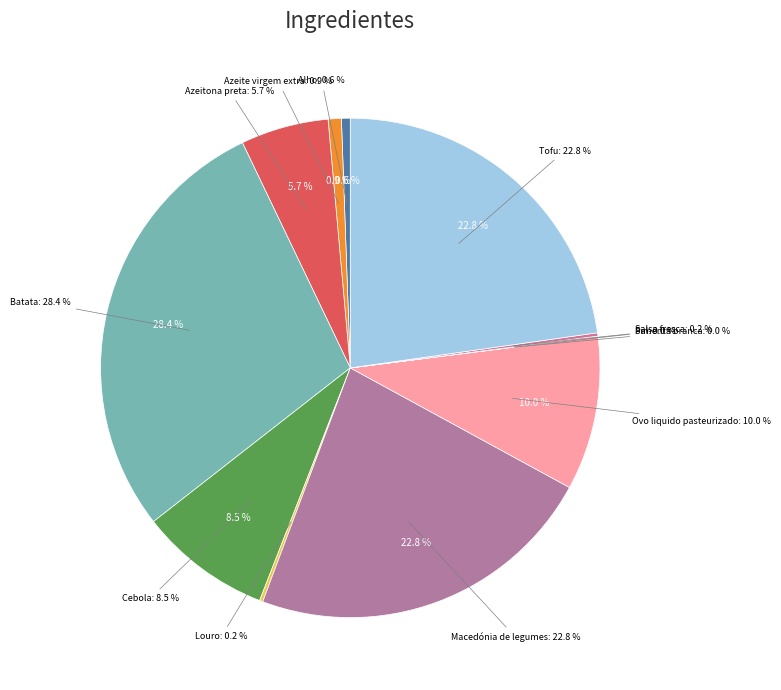

Approximately how many times larger is the value at Alho compared to Azeitona preta?

0.1